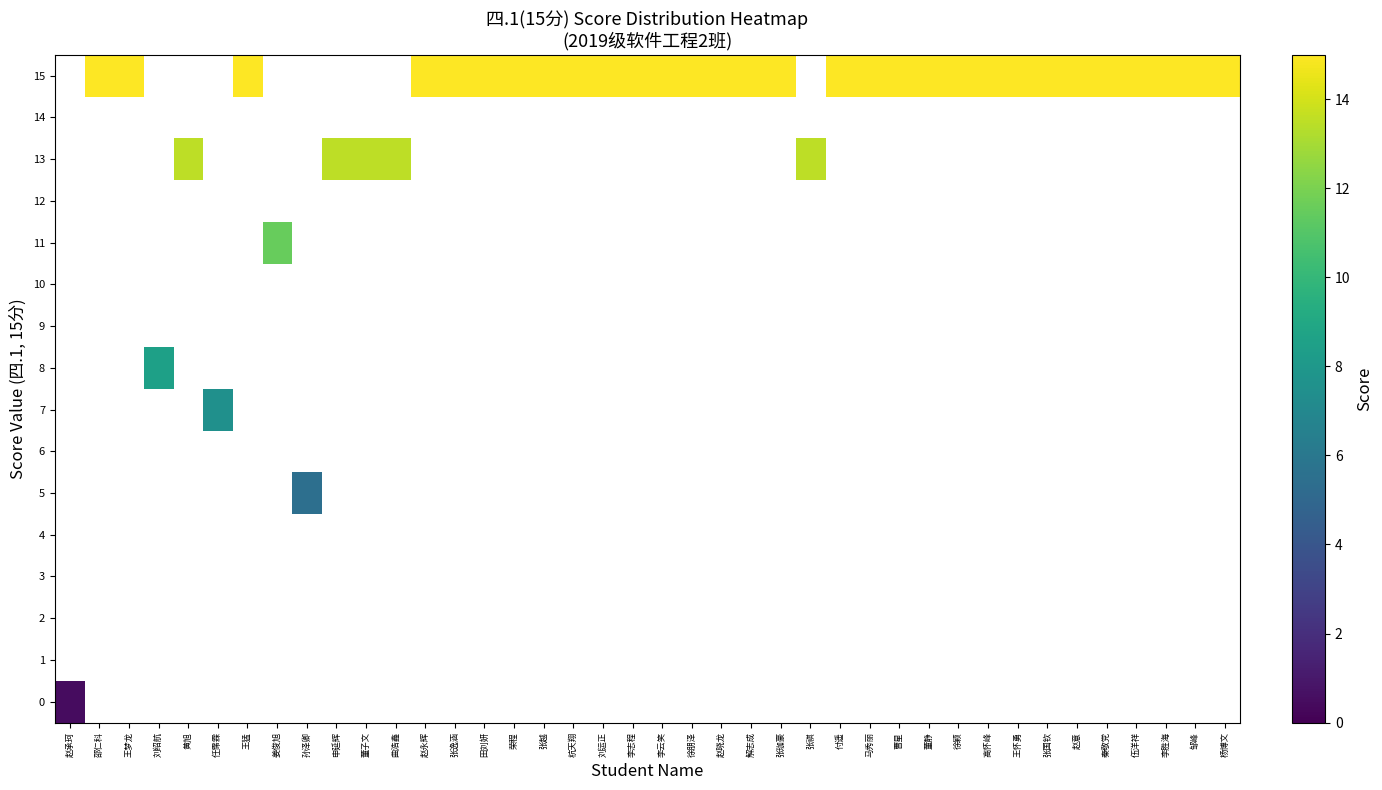

How many categories are shown in the chart?

40